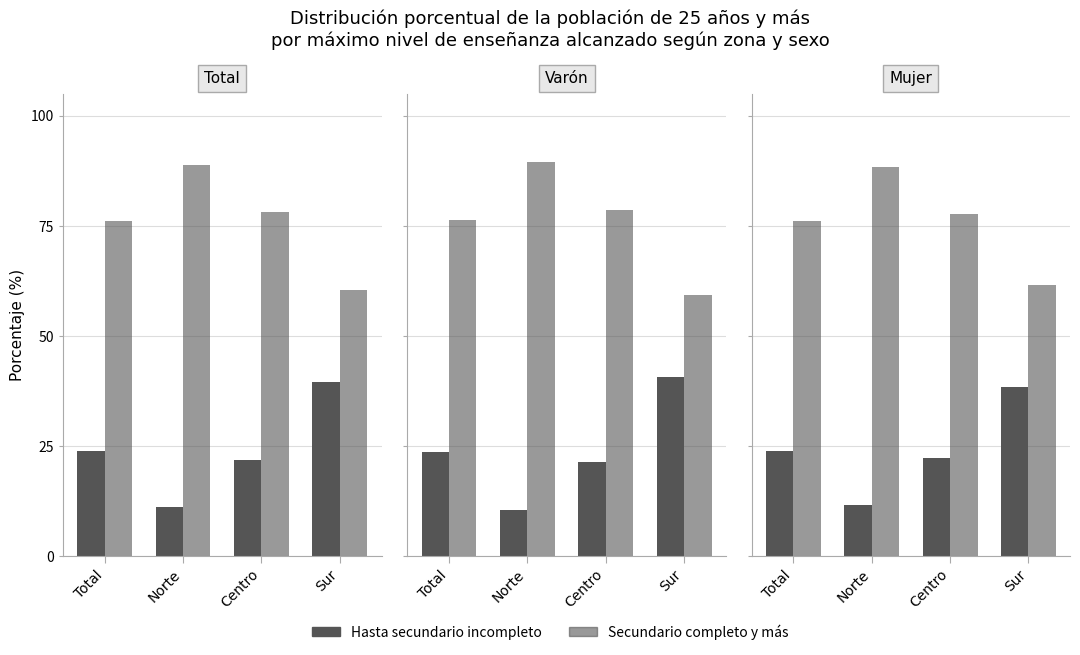

How many values in the Hasta secundario incompleto series exceed 23?

2